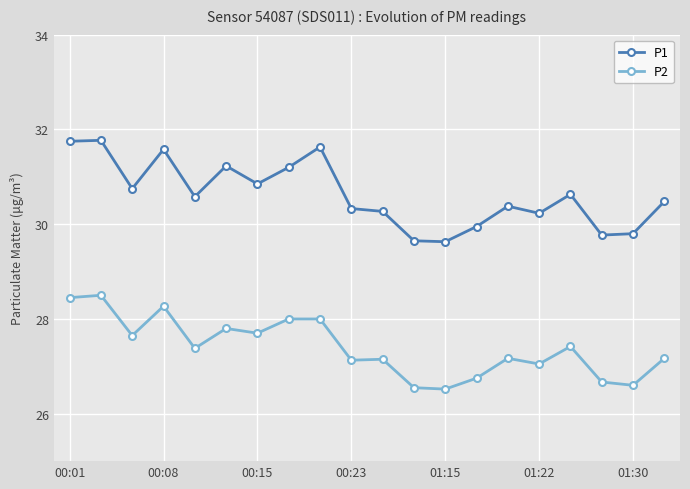

Which series has the widest spread of values?

P1